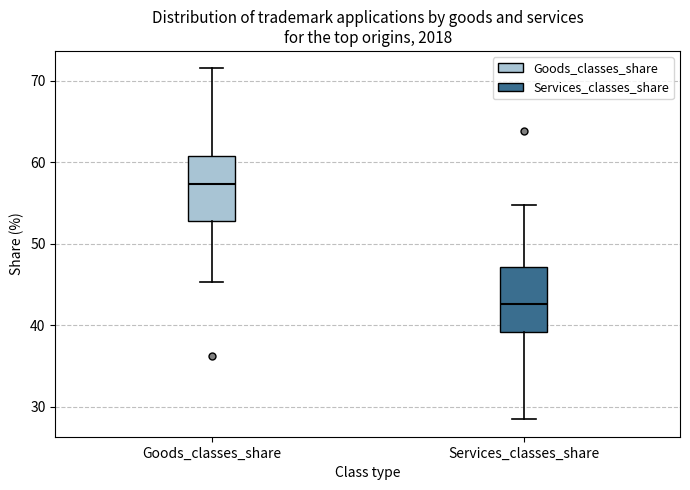

Reading left to right, transcribe this box plot: for each box, give where its median line is, the range the box spans, and where its two whiskers end, as read against the y-axis. The values are not printed on the chart, so give them approximately, as read against the axis.

Goods_classes_share: median 57, box 53 to 61, whiskers 45 to 72
Services_classes_share: median 43, box 39 to 47, whiskers 29 to 55